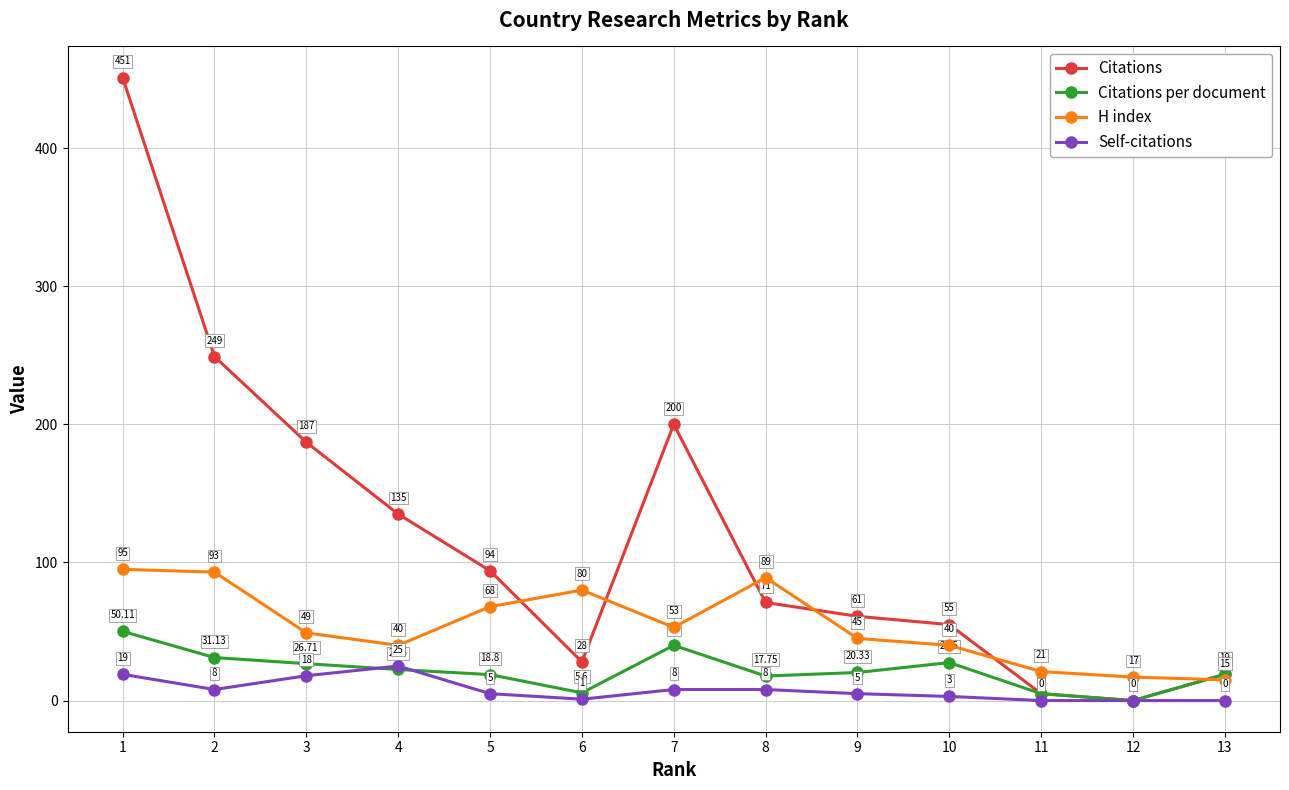

Rank the series at 9 from highest to lowest value.

Citations, H index, Citations per document, Self-citations